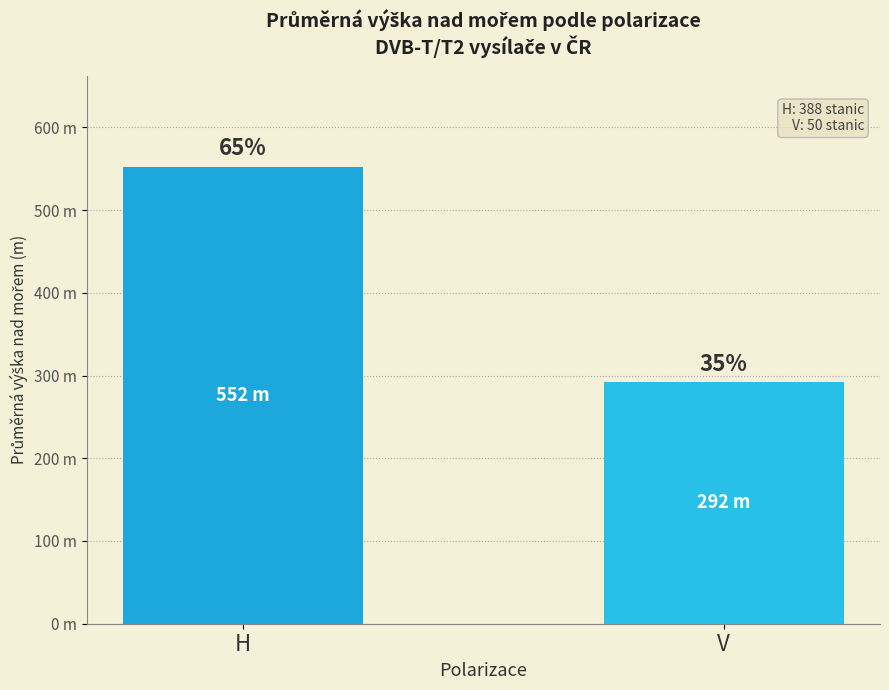

Which category has the lowest value across all series?

V